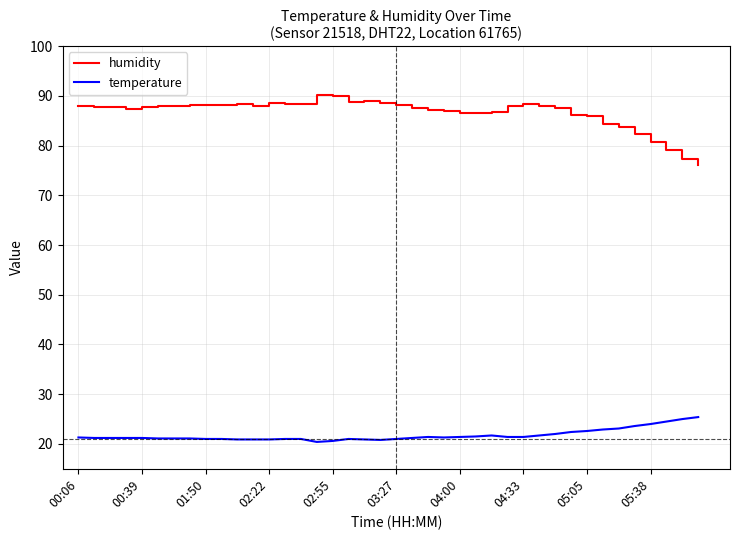

List the series in order of their peak value, lowest first.

temperature, humidity